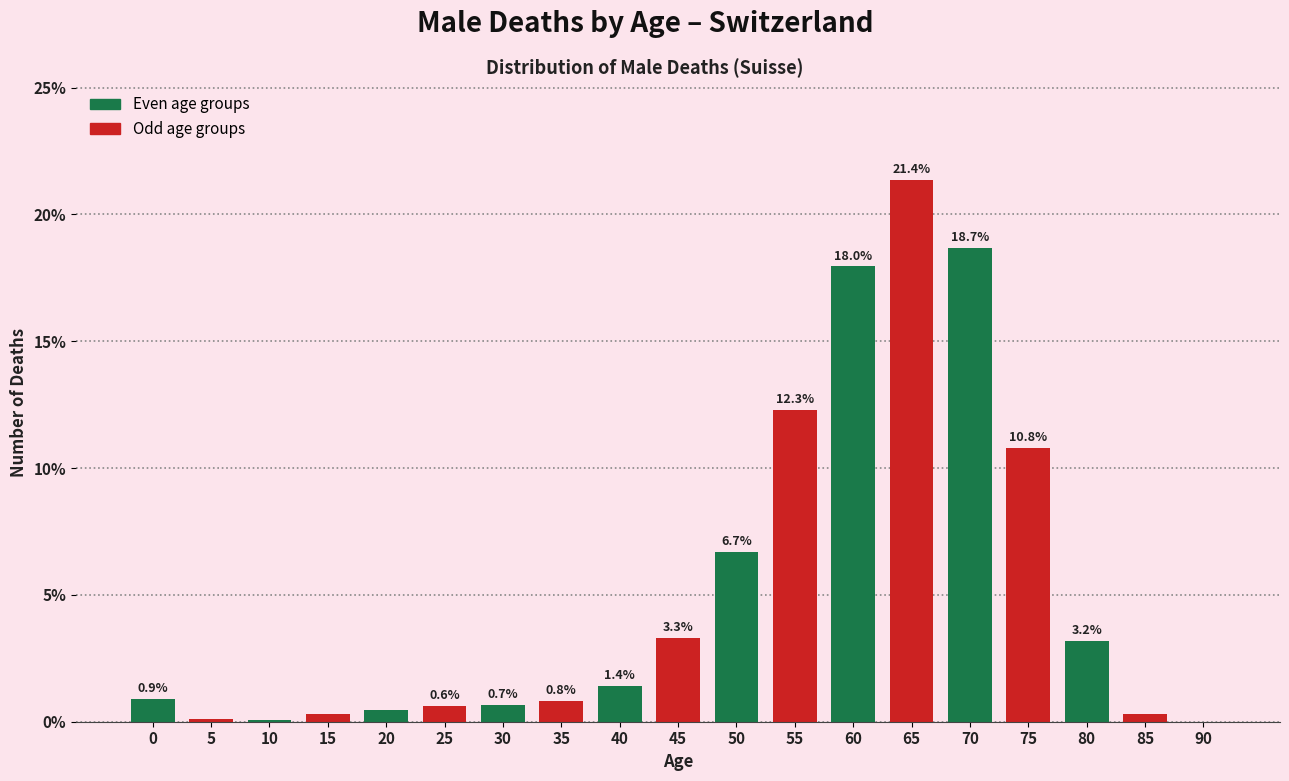

What is the change in value from 15 to 25?

+0.3